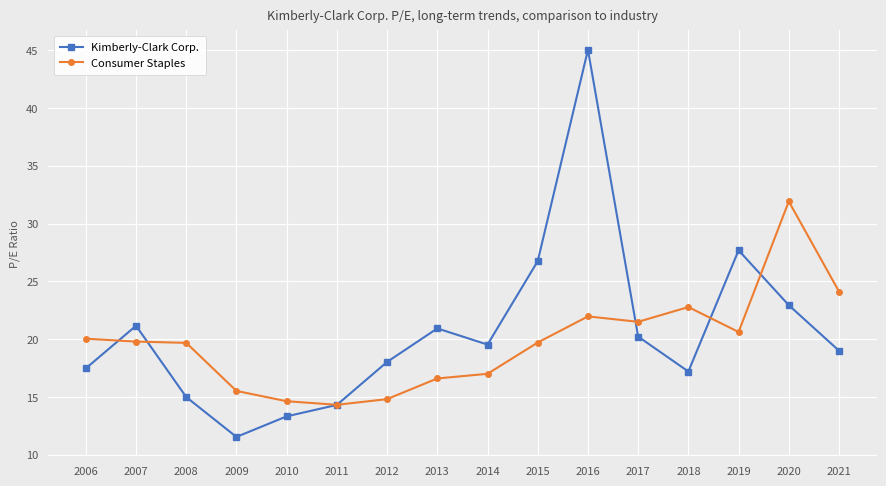

What is the highest value of the Kimberly-Clark Corp. series?

45.0